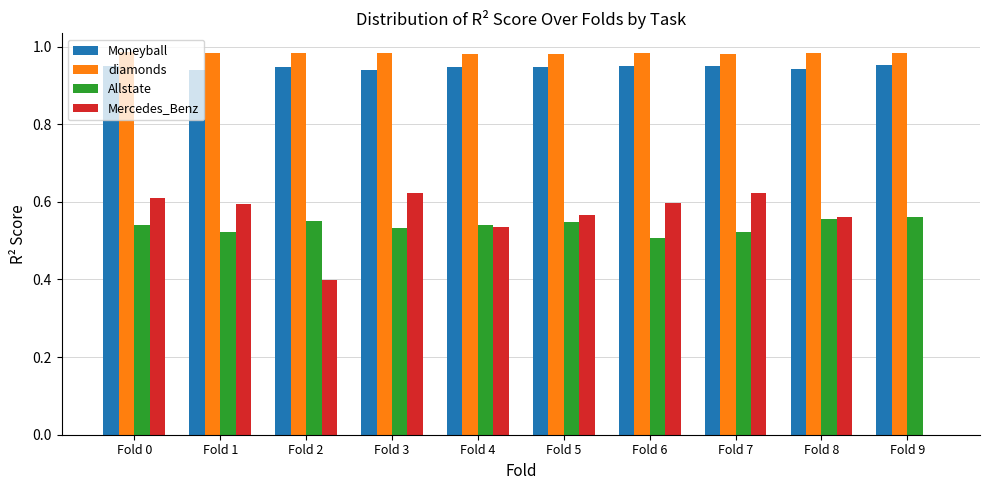

True or false: Allstate has a value of 0.5 at Fold 4.

True